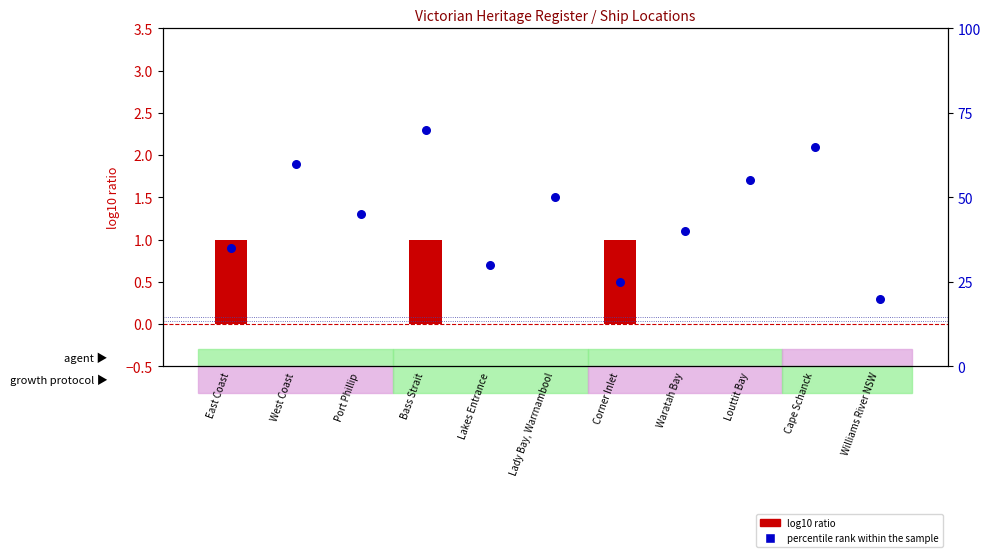

What is the total value across all series at Lakes Entrance?

30